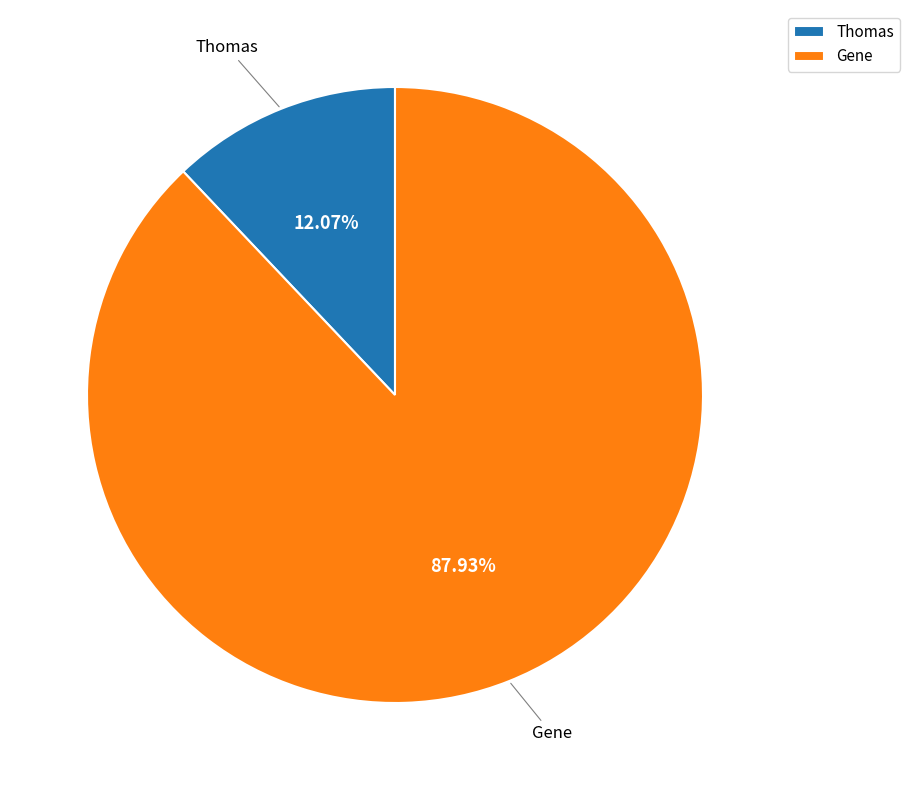

Is there a majority slice in this chart?

Yes